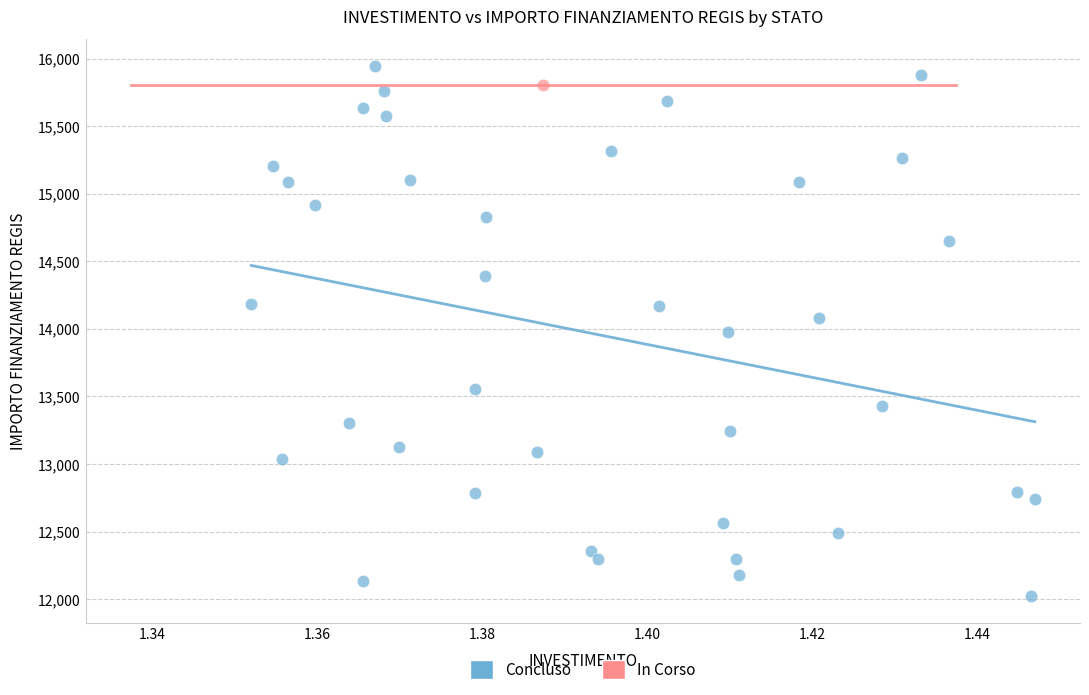

What are all the series names shown in the legend?

Concluso, In Corso